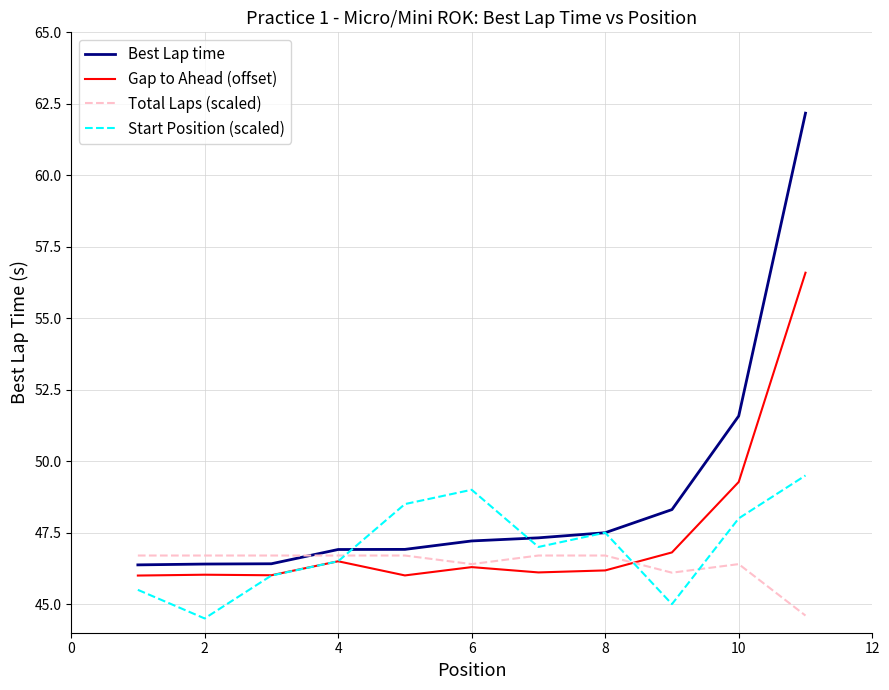

List the series in order of their overall mean, lowest first.

Total Laps (scaled), Start Position (scaled), Gap to Ahead (offset), Best Lap time